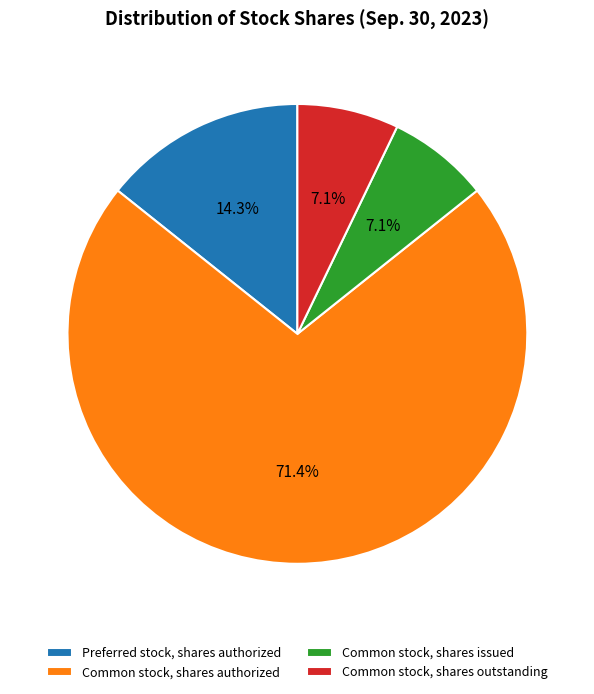

What is the largest slice in the pie chart?

Common stock, shares authorized